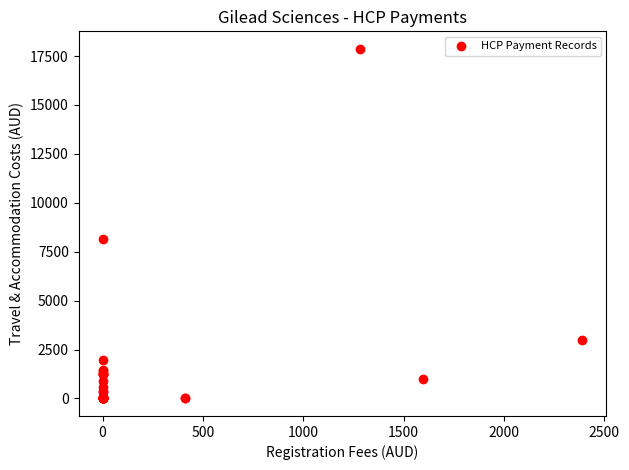

What Y value in the scatter plot is closest to 8933?

8169.6